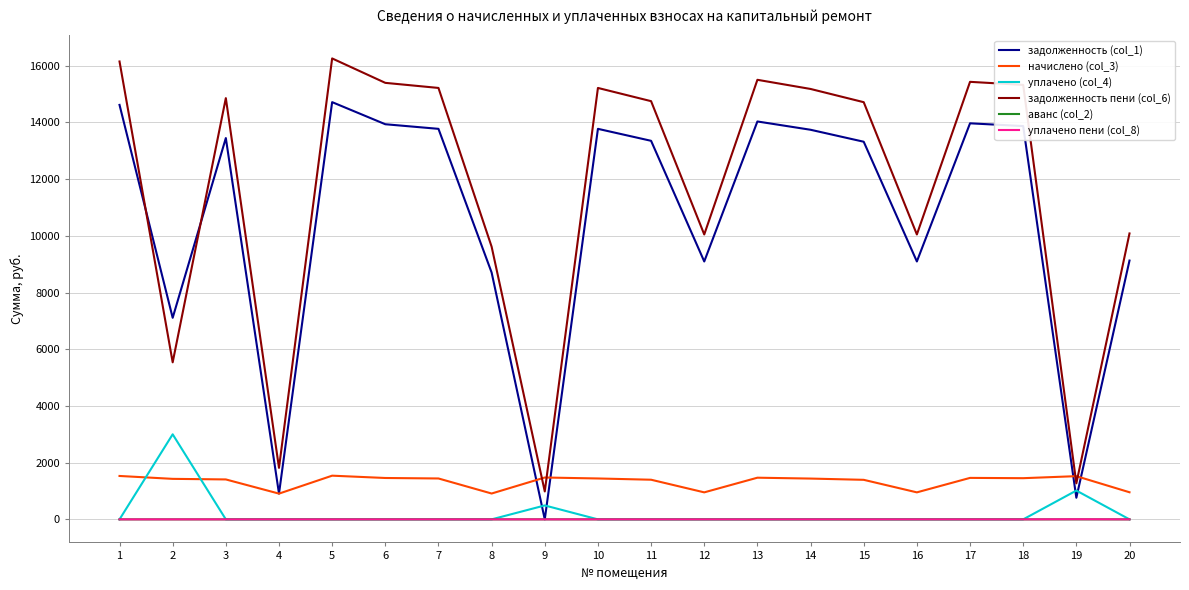

Where is задолженность (col_1) nearest to the value 7357?

2